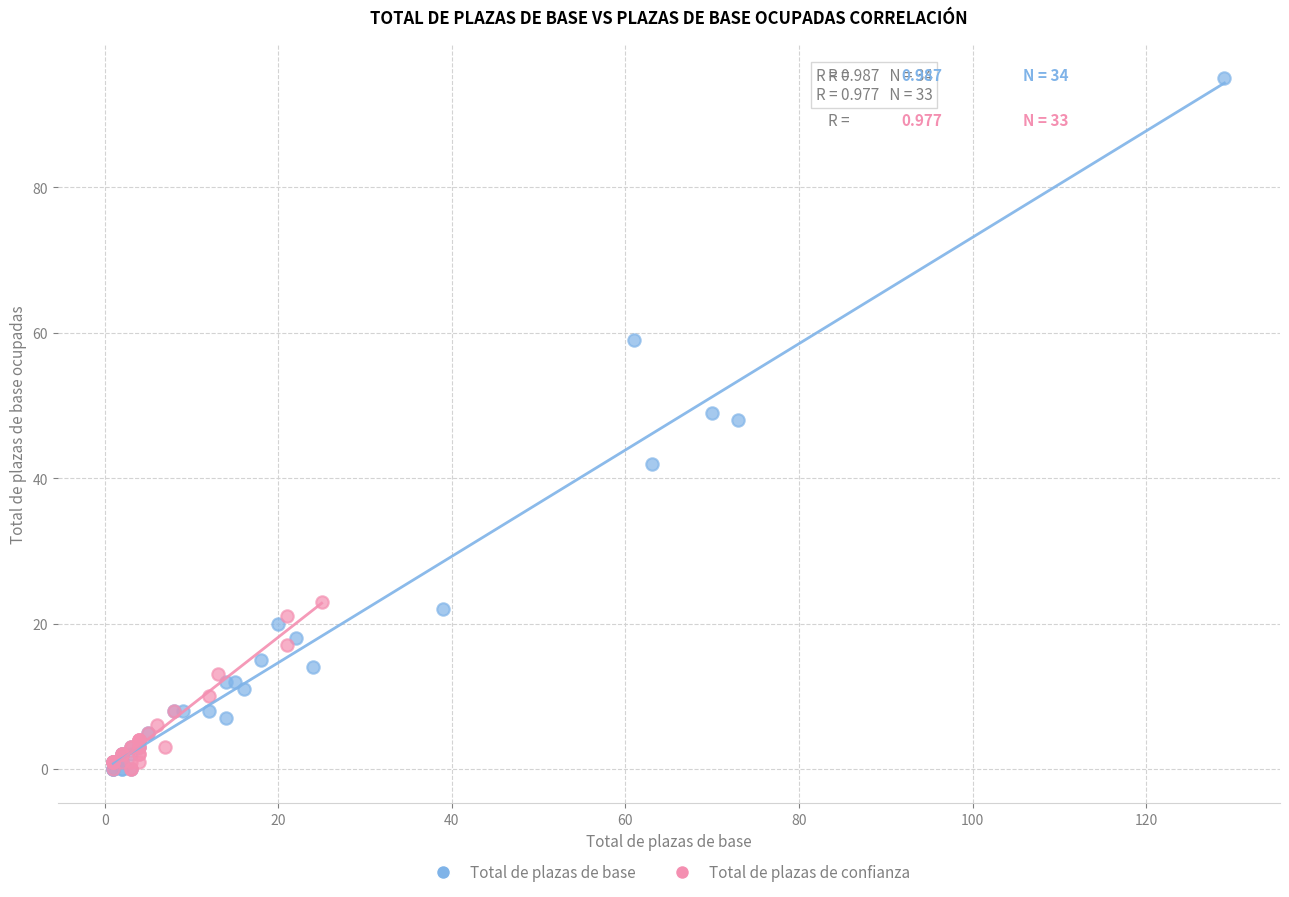

Which series contains the highest Y value?

Total de plazas de base